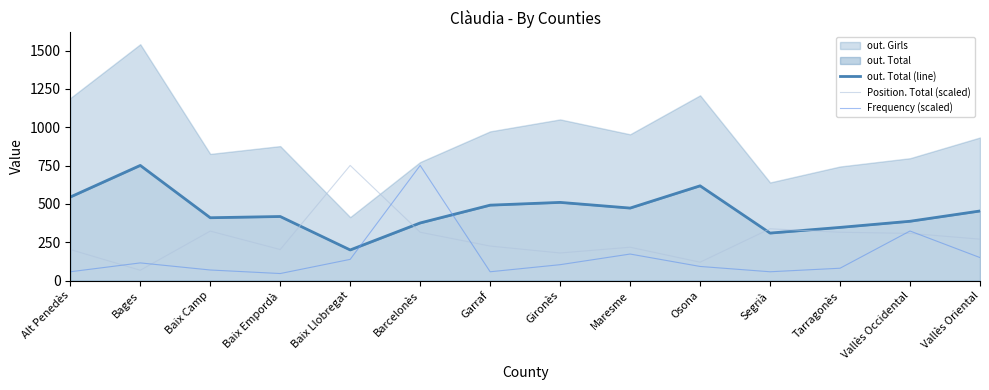

Which series changed the most between Baix Camp and Baix Llobregat?

Position. Total (scaled)